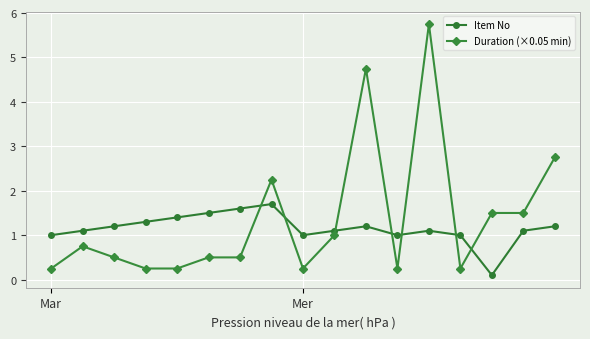

What is the maximum value for Duration (×0.05 min)?

5.8